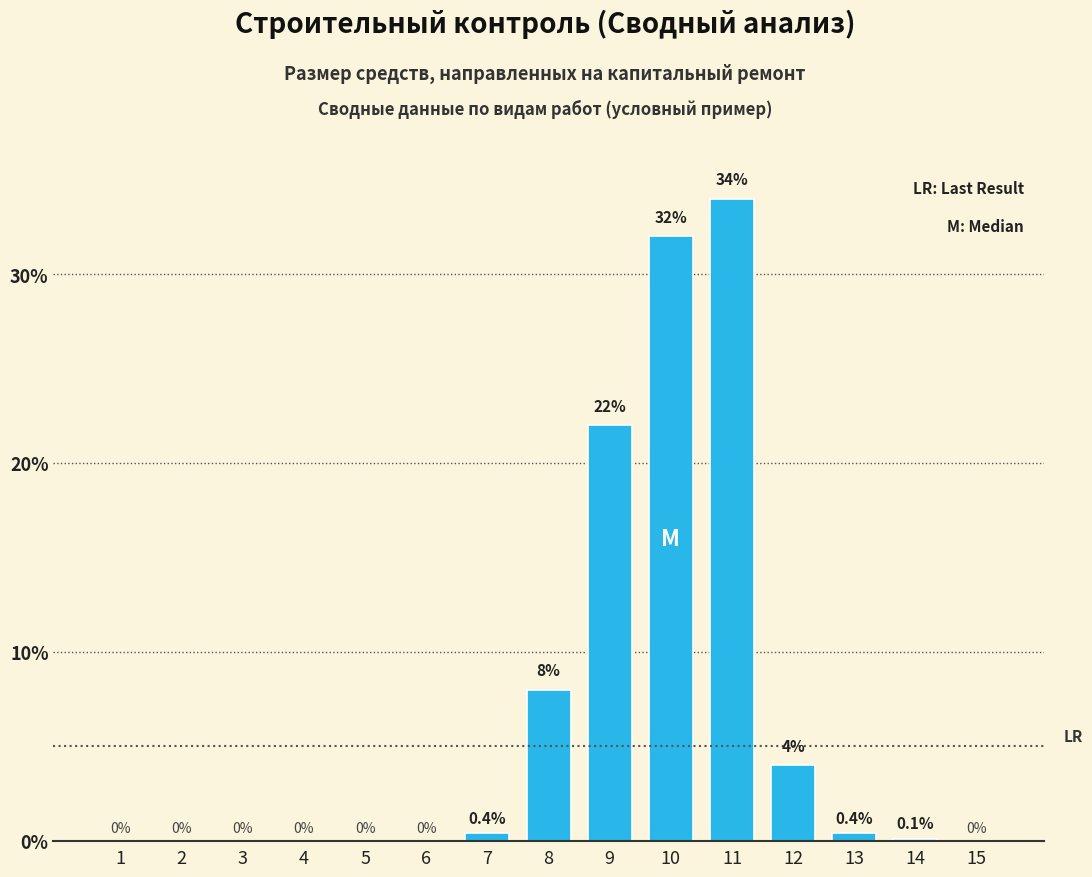

Reading left to right, extract all data points from this chart.

1=0.0	2=0.0	3=0.0	4=0.0	5=0.0	6=0.0	7=0.4	8=8.0	9=22.0	10=32.0	11=34.0	12=4.0	13=0.4	14=0.1	15=0.0